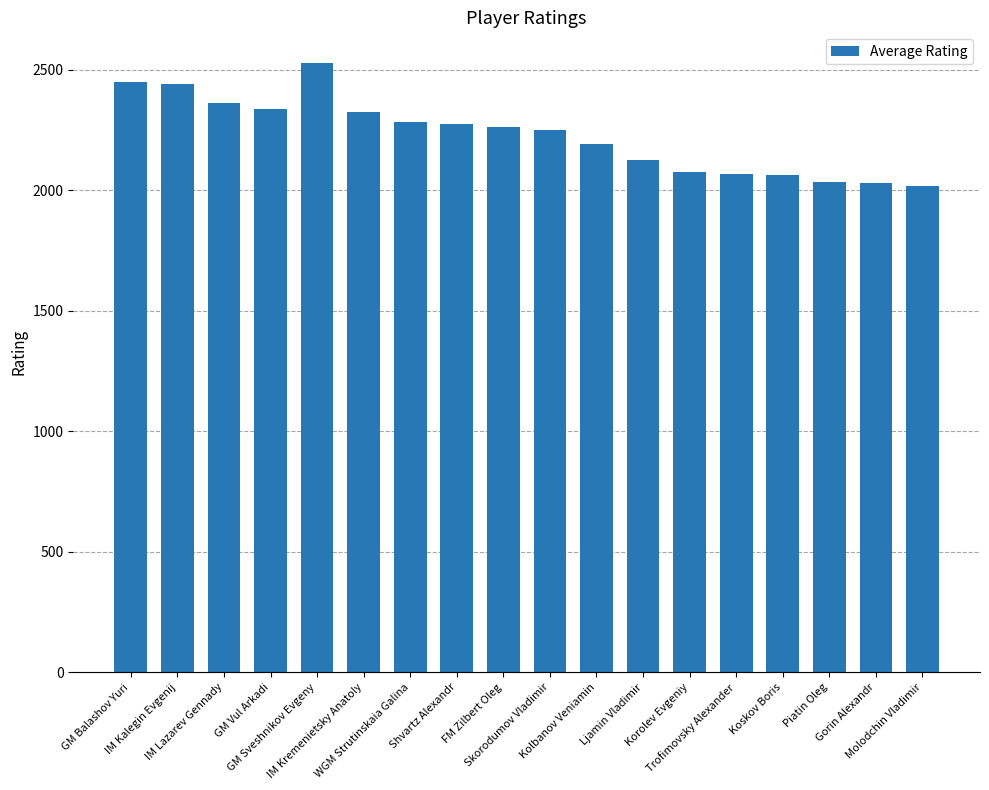

What is the smallest value displayed?

2018